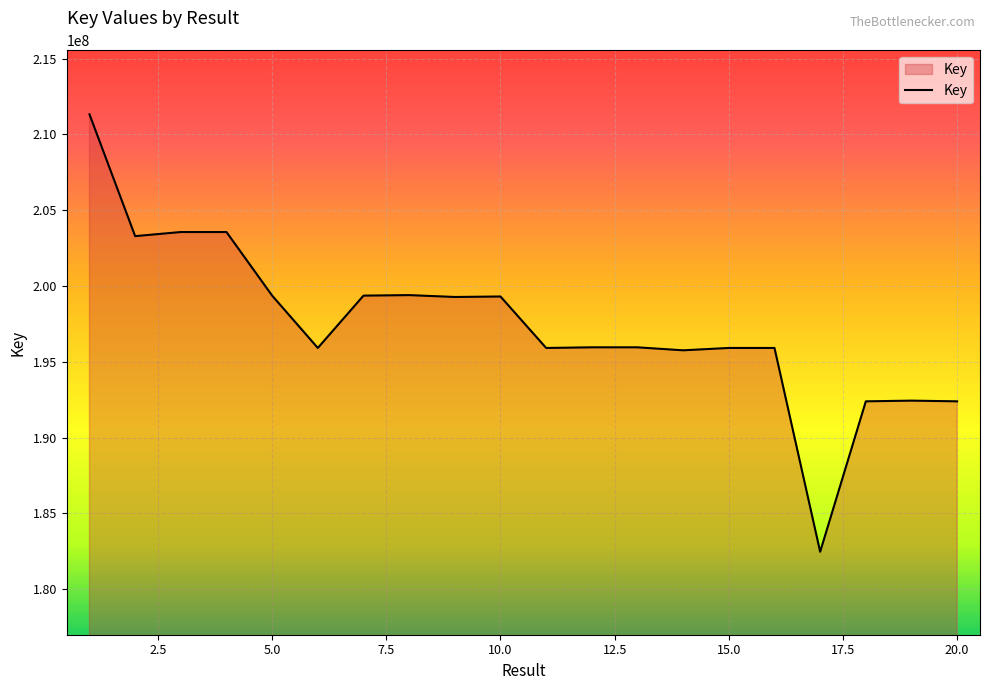

What is the minimum value shown in the chart?

182467177